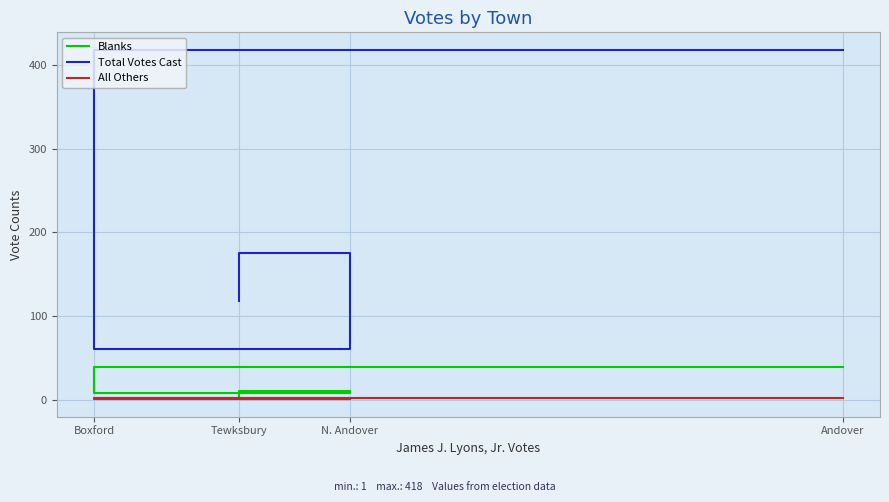

What is the sum of the All Others values at Tewksbury and Andover?

4